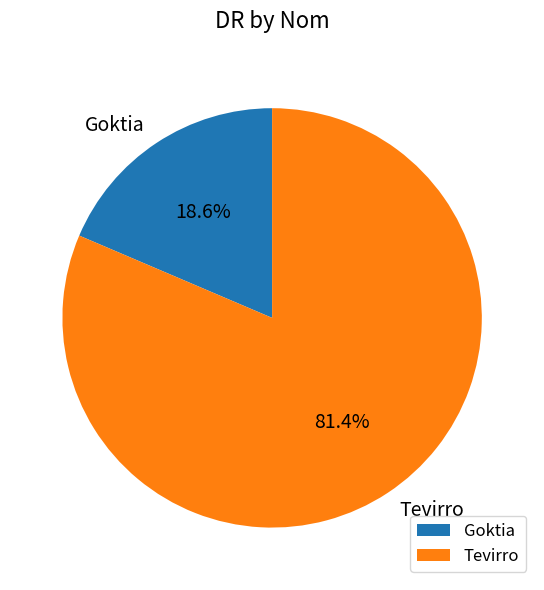

Do Tevirro and Goktia together represent more than half of the pie?

Yes